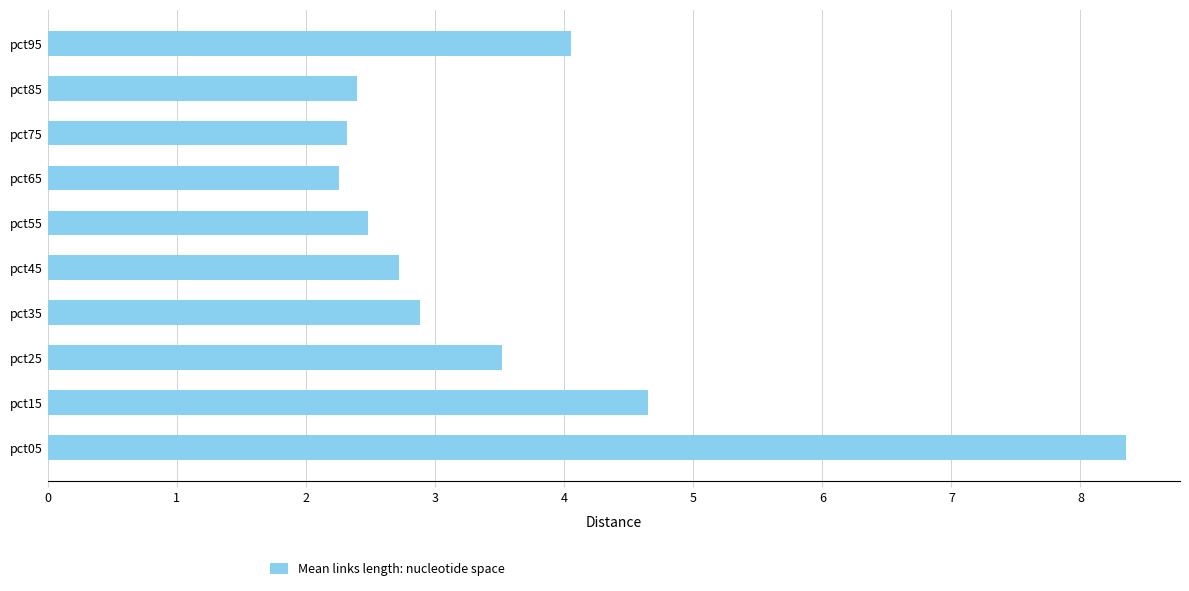

Reading bottom to top, list all the values displayed in this chart.

8.4	4.6	3.5	2.9	2.7	2.5	2.3	2.3	2.4	4.1